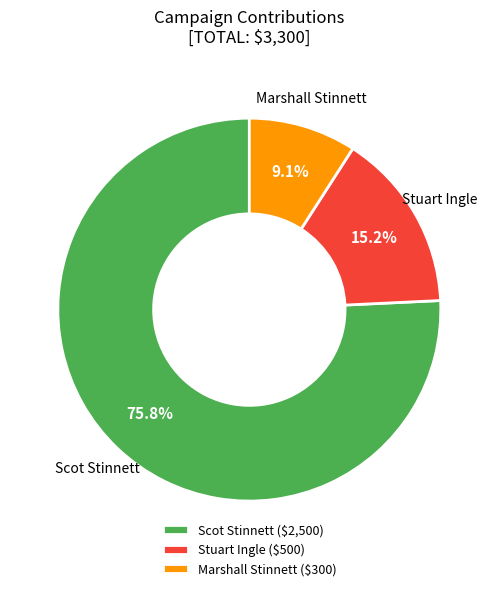

Which category has the smallest portion of the pie?

Marshall Stinnett